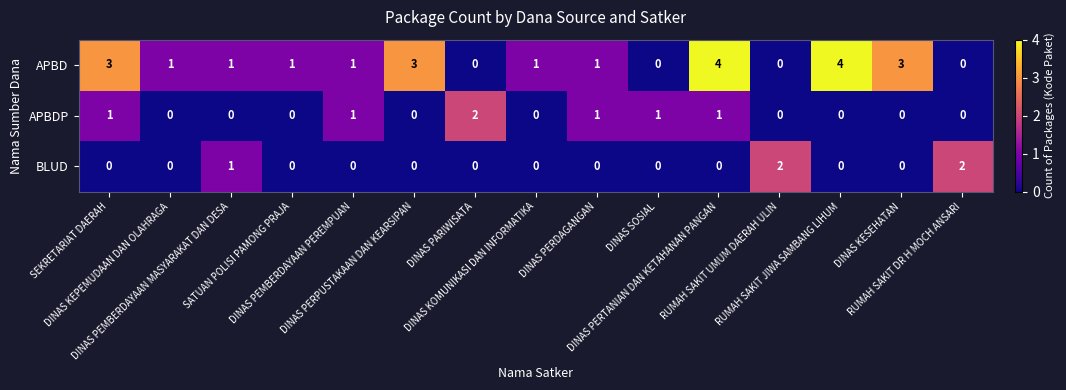

Which series has the largest total across all categories?

APBD